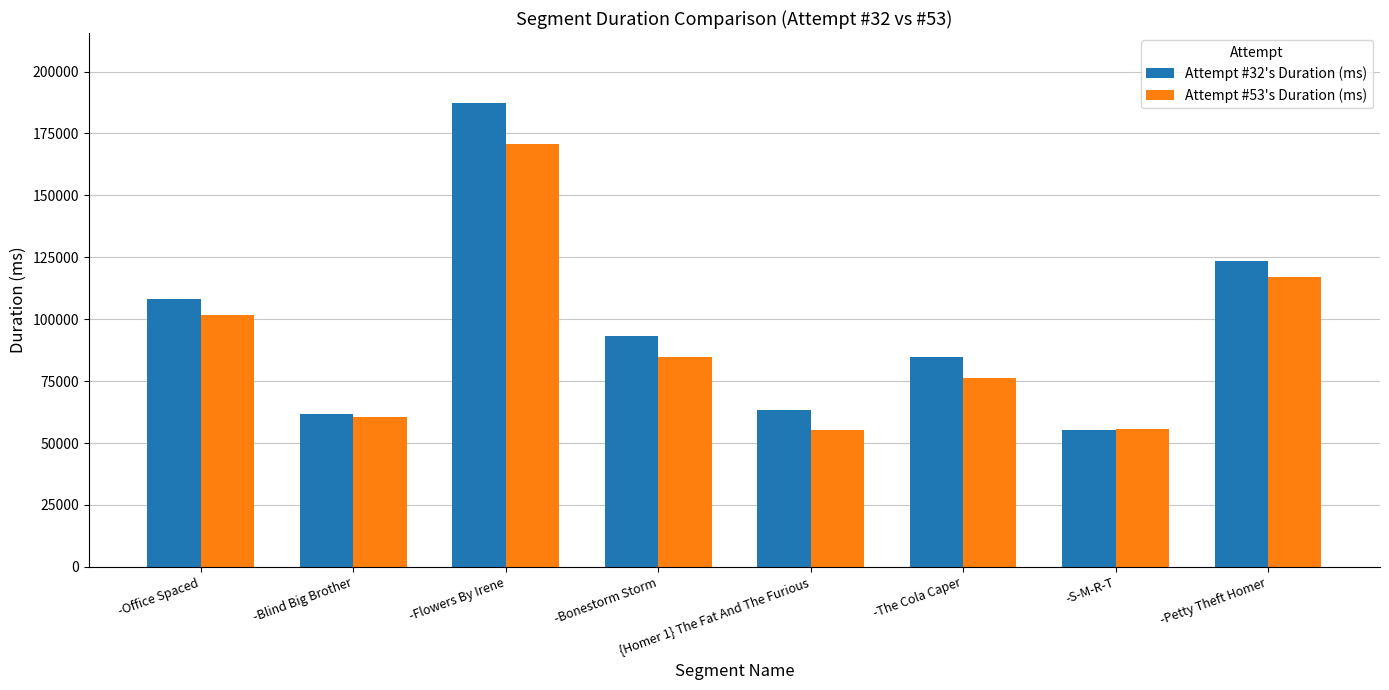

What is the greatest value displayed?

187437